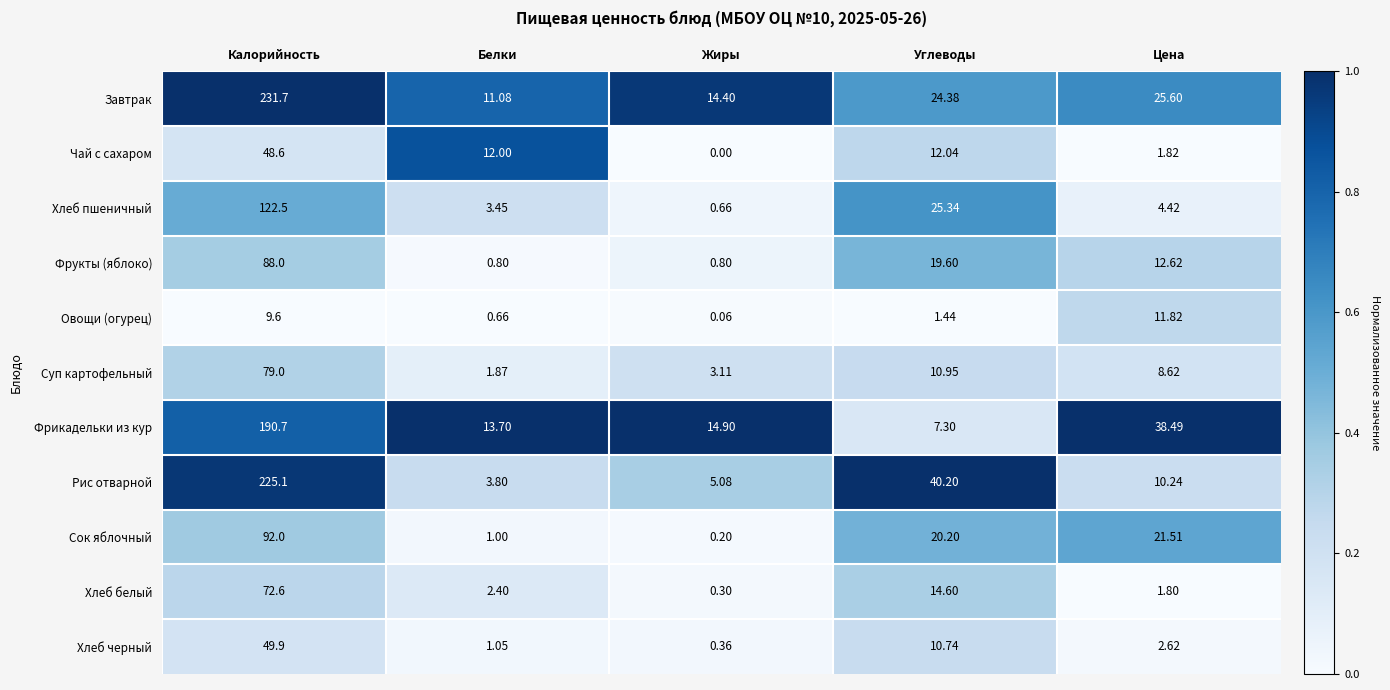

What is the total value across all series at Калорийность?

1209.7